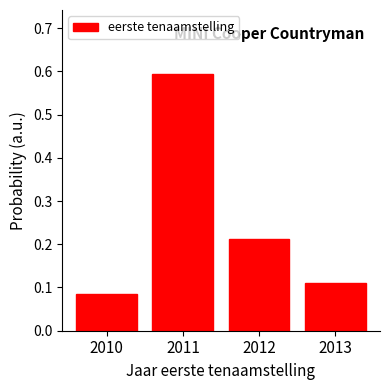

What is the maximum value shown in the chart?

0.6